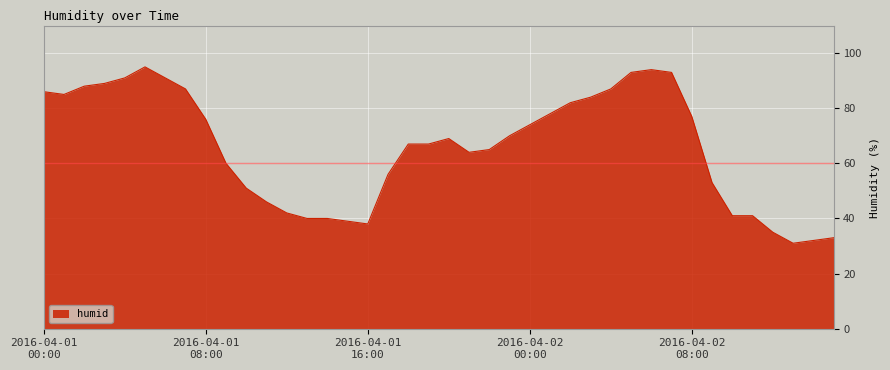

What is the minimum value shown in the chart?

31